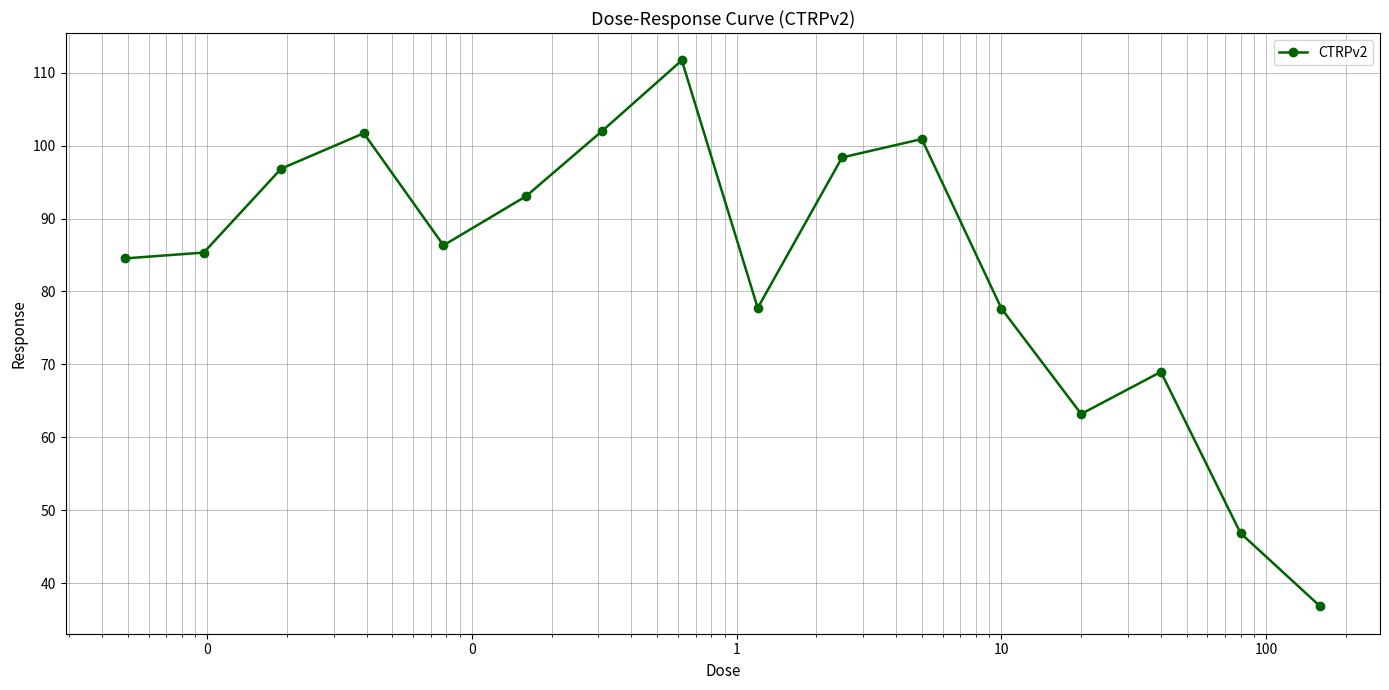

What is the greatest value displayed?

111.7